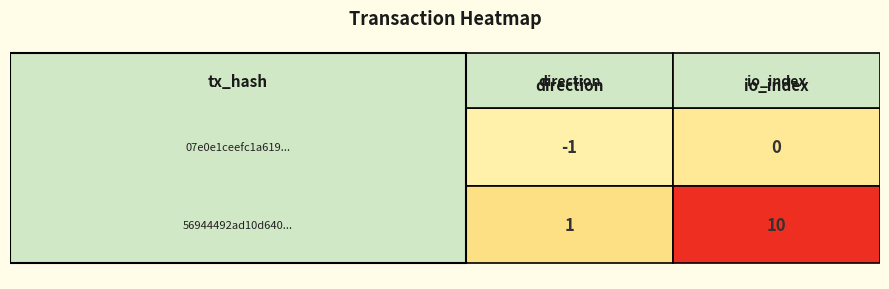

How many data points does each series have?

2